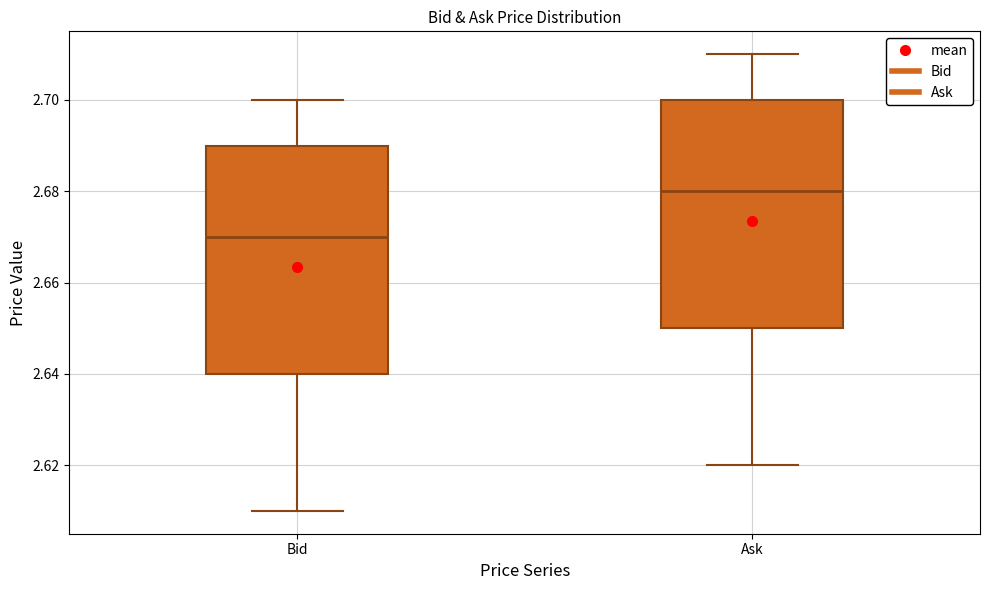

Where does the lower whisker of the box for Ask end on the y-axis? The values are not printed on the chart, so give them approximately, as read against the axis.

2.62